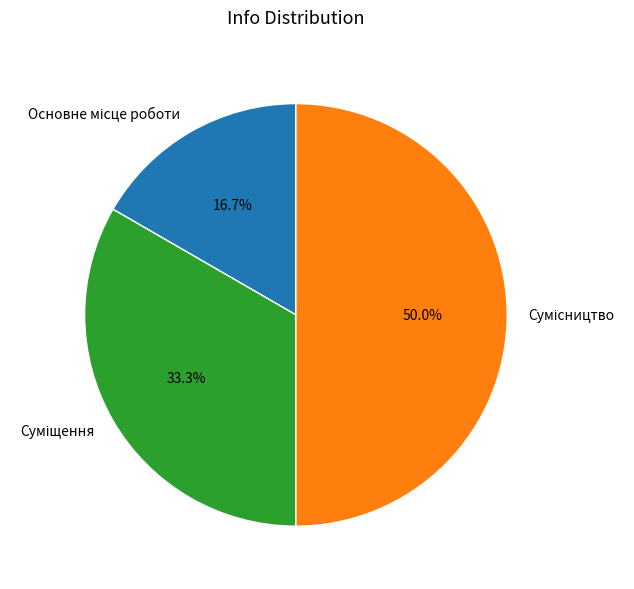

Combined, what portion of the pie is Суміщення and Сумісництво?

83.3%